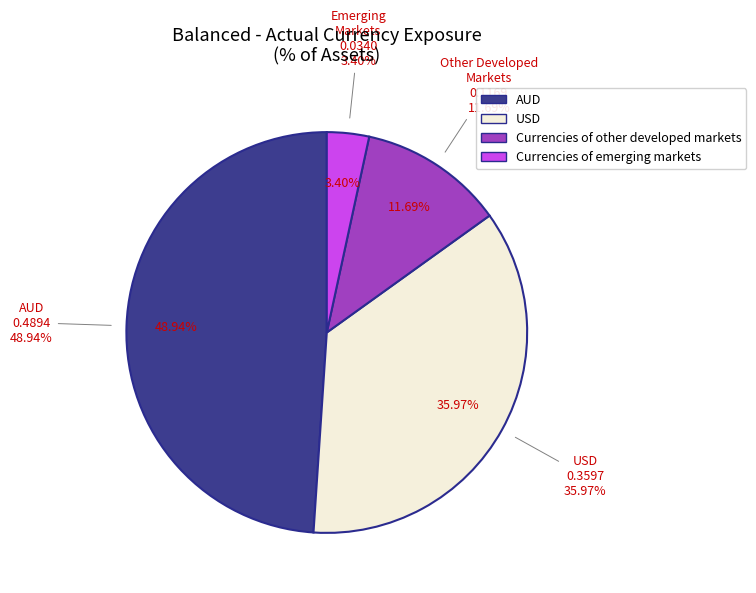

Is the sum of USD and AUD greater than half?

Yes